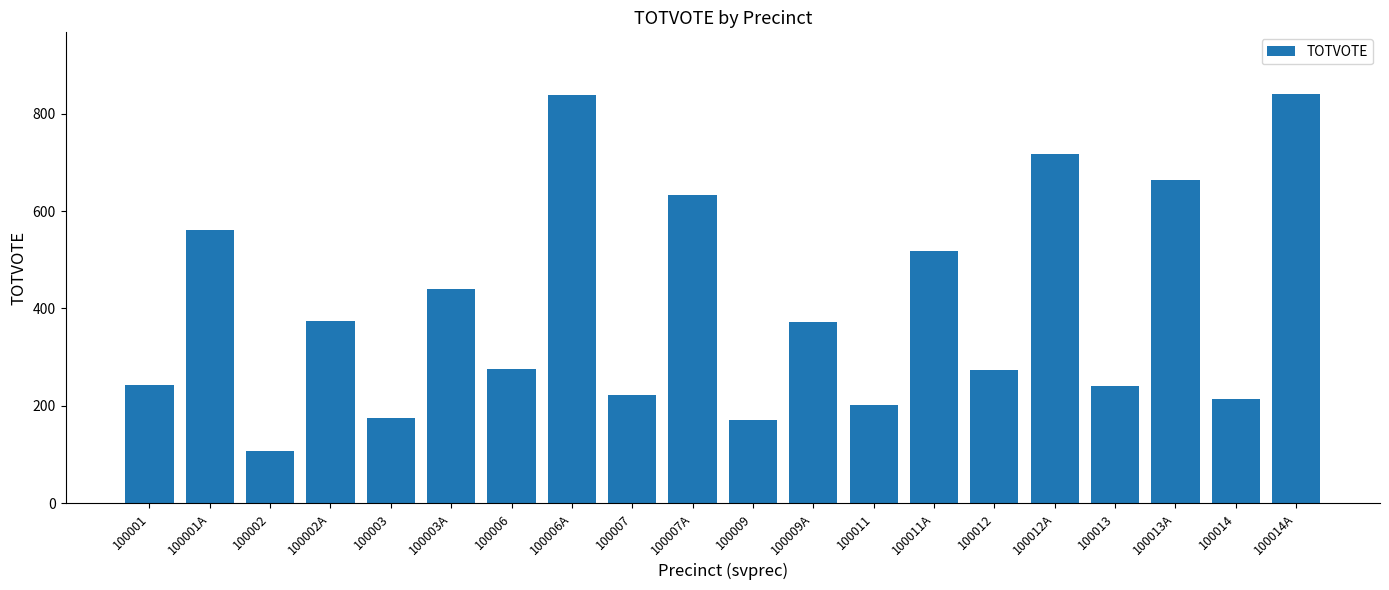

How many distinct data groups are displayed?

1